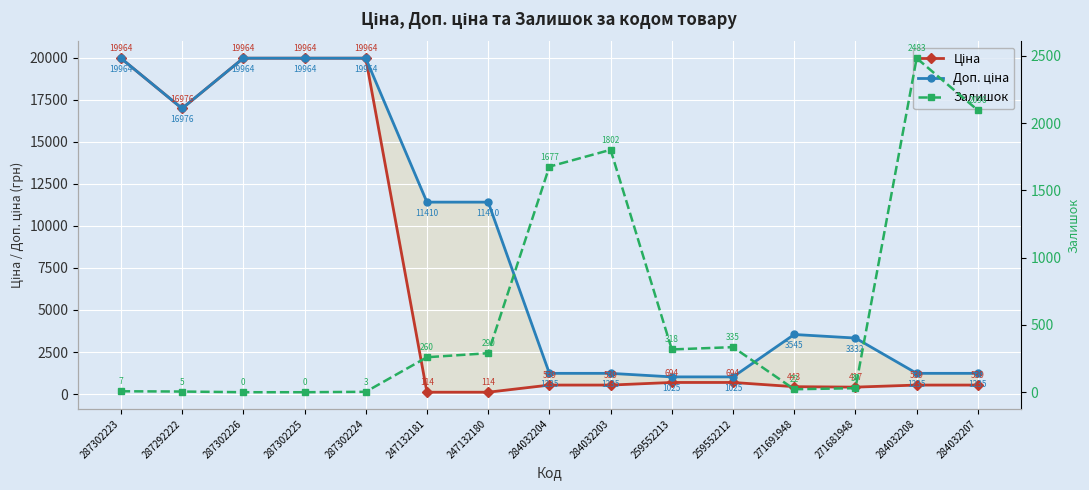

What is the sum of all Доп. ціна values?

133521.3